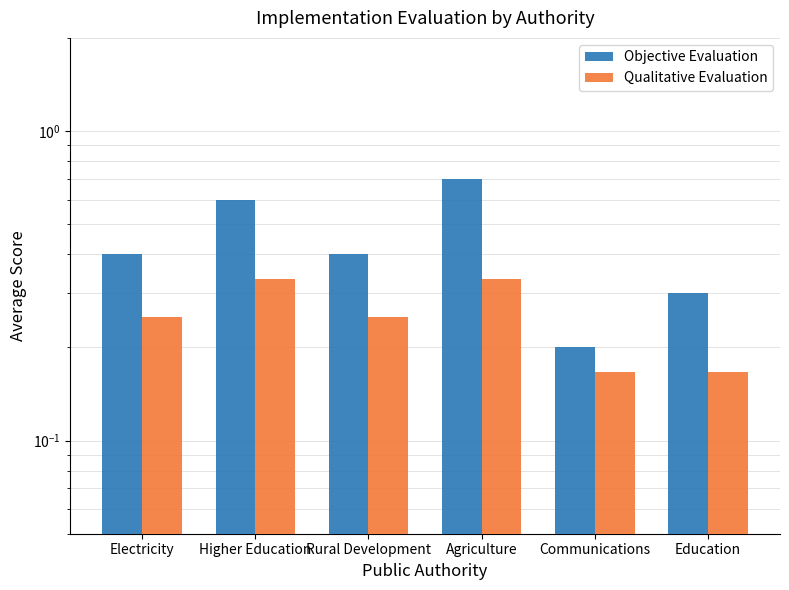

What position from the right is Communications?

2